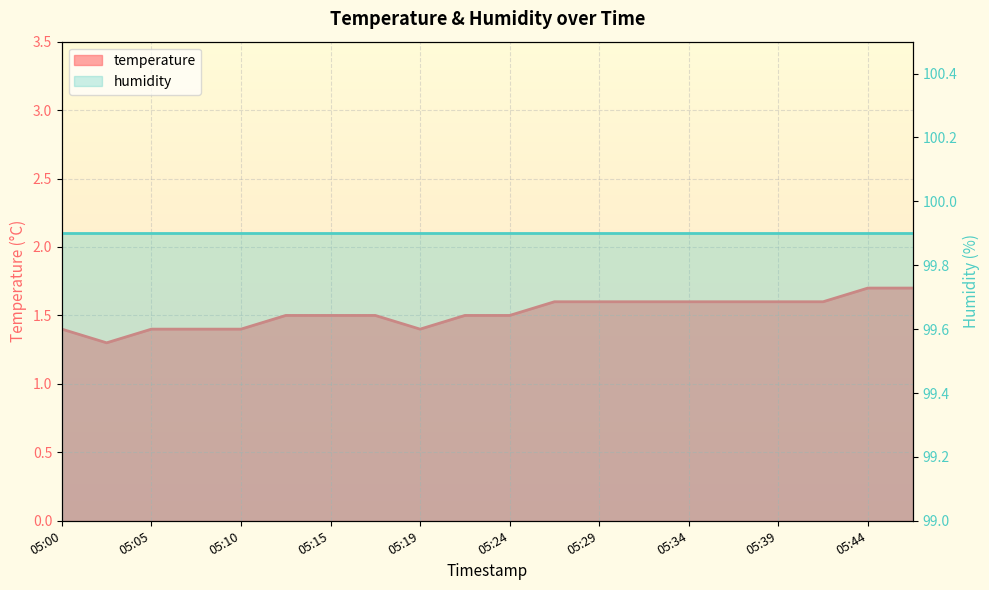

List the labels in order of value, largest first.

05:44, 05:46, 05:27, 05:29, 05:32, 05:34, 05:37, 05:39, 05:41, 05:12, 05:15, 05:17, 05:22, 05:24, 05:00, 05:05, 05:07, 05:10, 05:19, 05:02